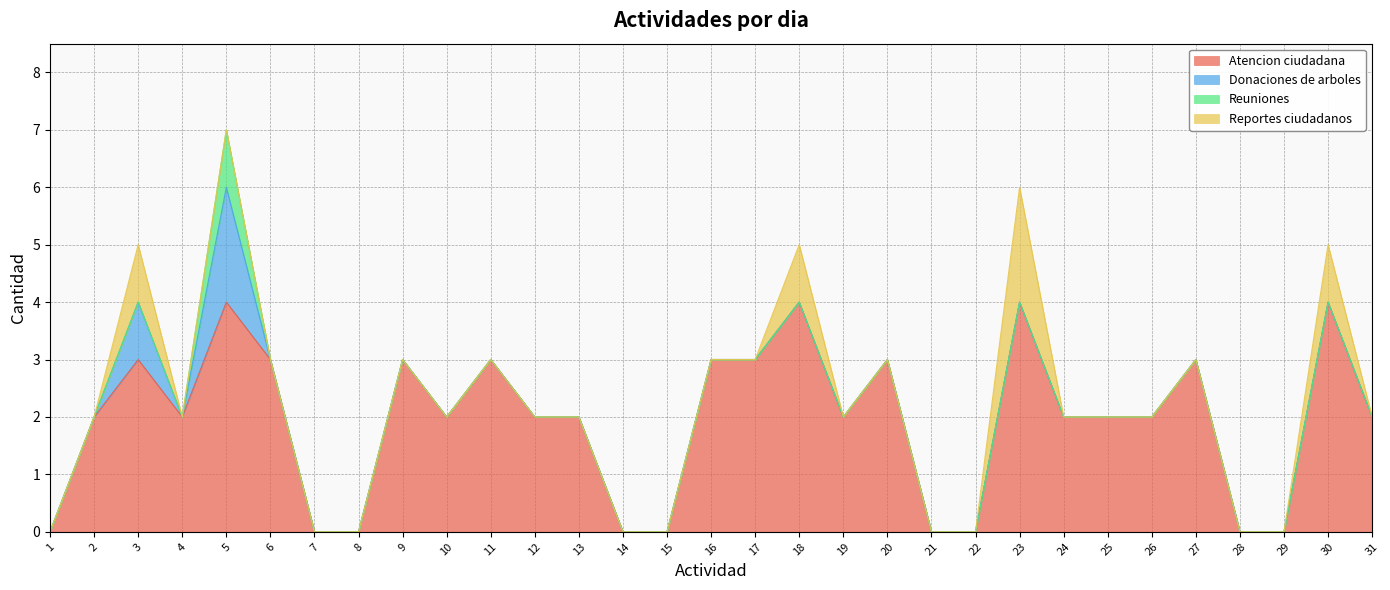

Reading left to right, list all the values displayed in this chart.

Atencion ciudadana: 1=0	2=2	3=3	4=2	5=4	6=3	7=0	8=0	9=3	10=2	11=3	12=2	13=2	14=0	15=0	16=3	17=3	18=4	19=2	20=3	21=0	22=0	23=4	24=2	25=2	26=2	27=3	28=0	29=0	30=4	31=2
Donaciones de arboles: 1=0	2=0	3=1	4=0	5=2	6=0	7=0	8=0	9=0	10=0	11=0	12=0	13=0	14=0	15=0	16=0	17=0	18=0	19=0	20=0	21=0	22=0	23=0	24=0	25=0	26=0	27=0	28=0	29=0	30=0	31=0
Reuniones: 1=0	2=0	3=0	4=0	5=1	6=0	7=0	8=0	9=0	10=0	11=0	12=0	13=0	14=0	15=0	16=0	17=0	18=0	19=0	20=0	21=0	22=0	23=0	24=0	25=0	26=0	27=0	28=0	29=0	30=0	31=0
Reportes ciudadanos: 1=0	2=0	3=1	4=0	5=0	6=0	7=0	8=0	9=0	10=0	11=0	12=0	13=0	14=0	15=0	16=0	17=0	18=1	19=0	20=0	21=0	22=0	23=2	24=0	25=0	26=0	27=0	28=0	29=0	30=1	31=0